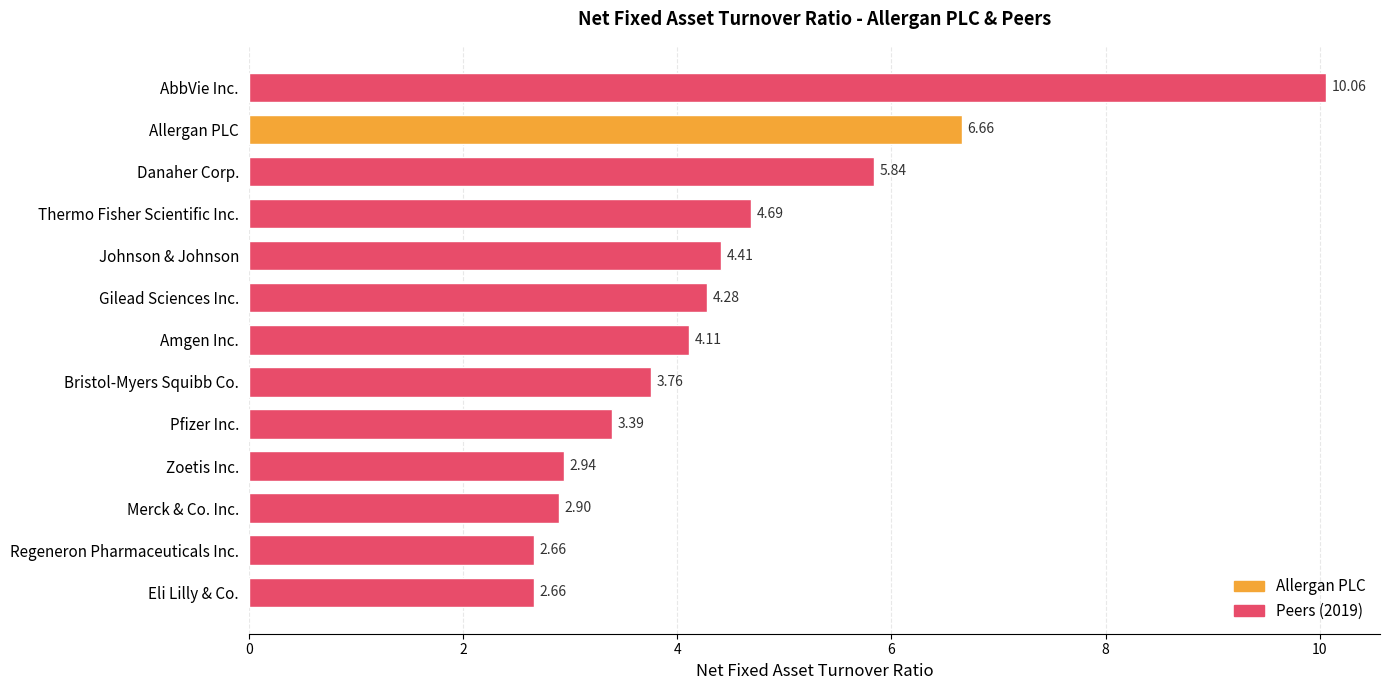

Approximately how many times larger is the value at Johnson & Johnson compared to Allergan PLC?

0.7